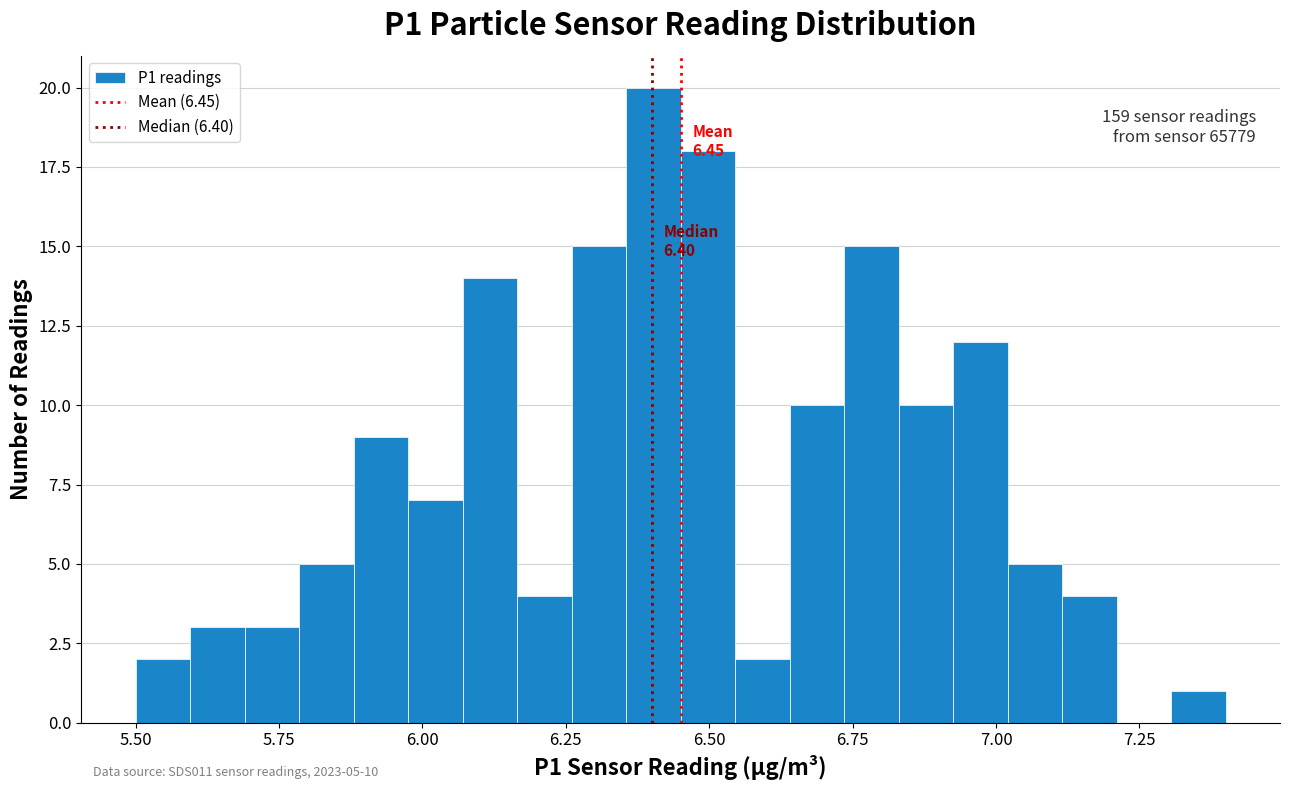

Around what value on the x-axis is the tallest bar? Give the approximate position of its centre, as read against the axis.

6.40